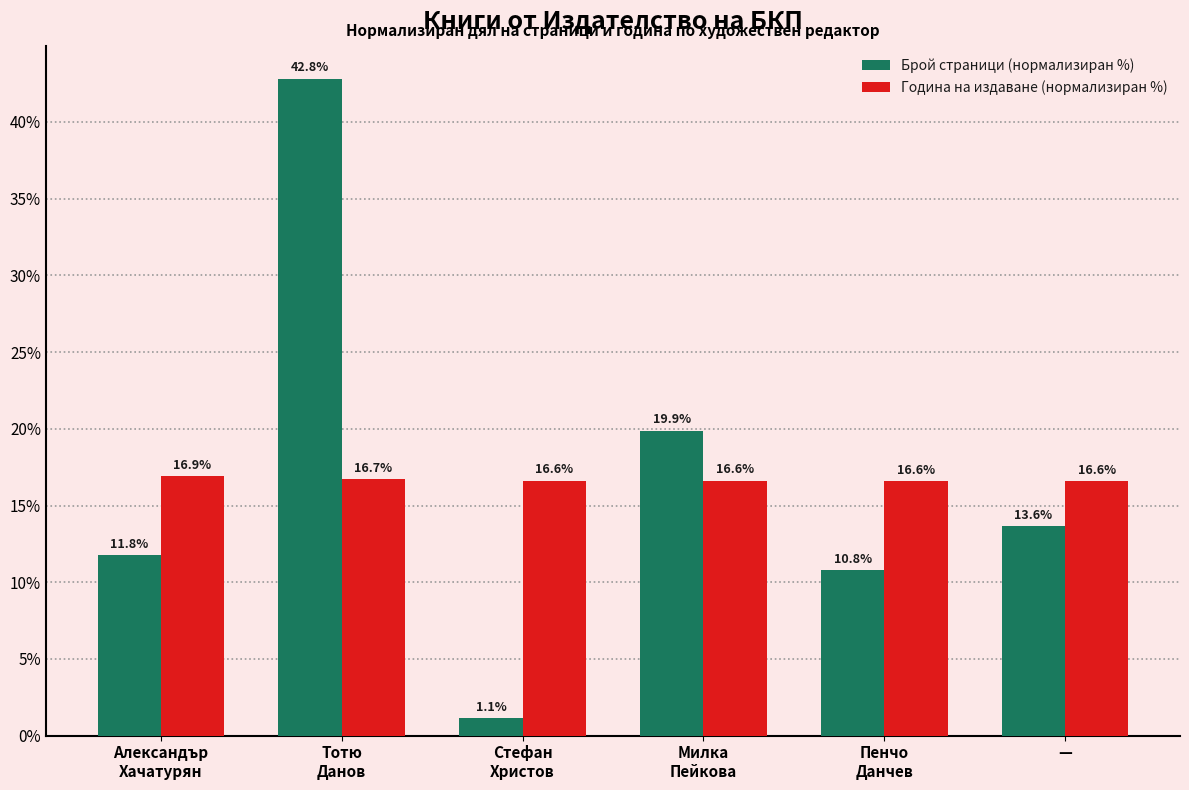

What is the label of the 2nd bar from the right?

Пенчо
Данчев